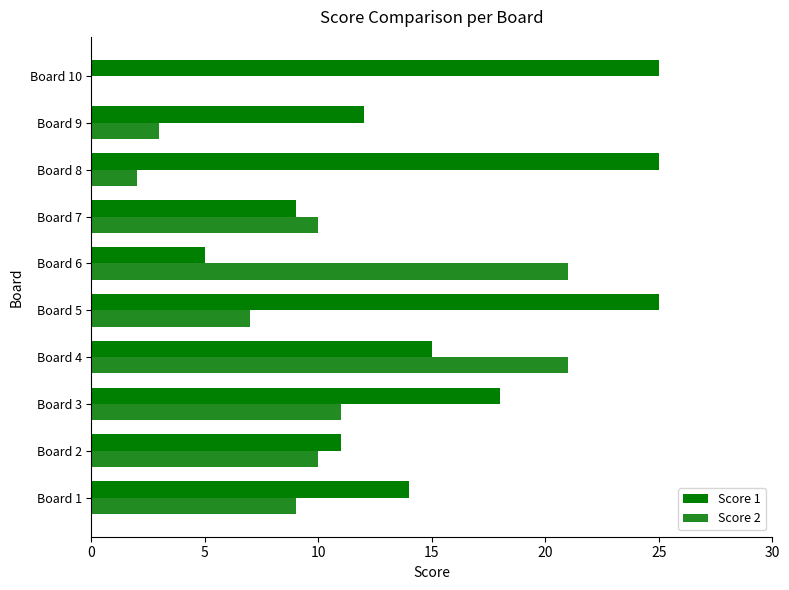

What is the maximum value shown in the chart?

25